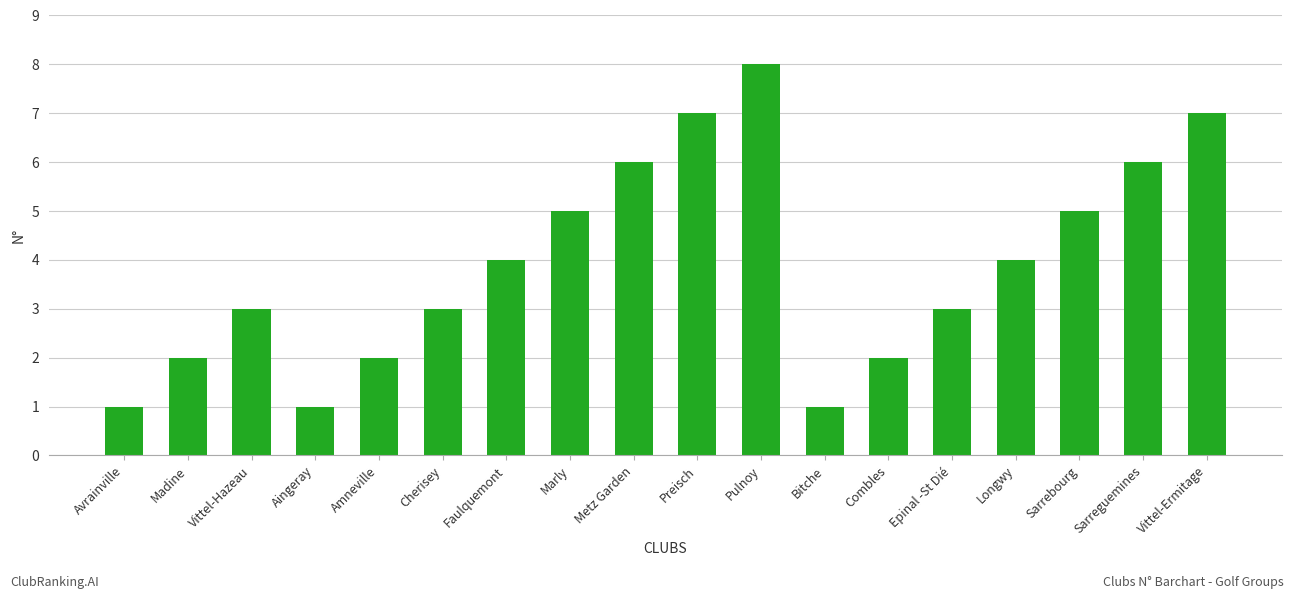

How many values are between 2 and 6?

12